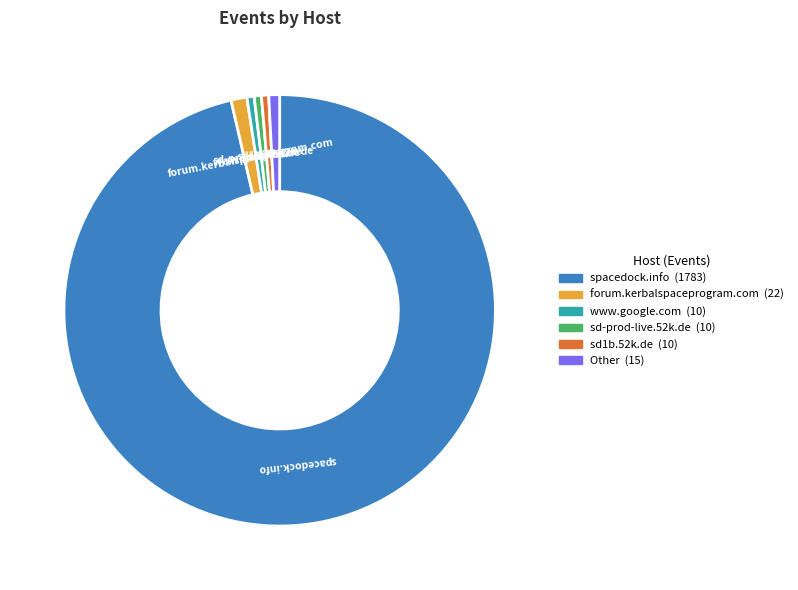

Does any single category account for the majority?

Yes